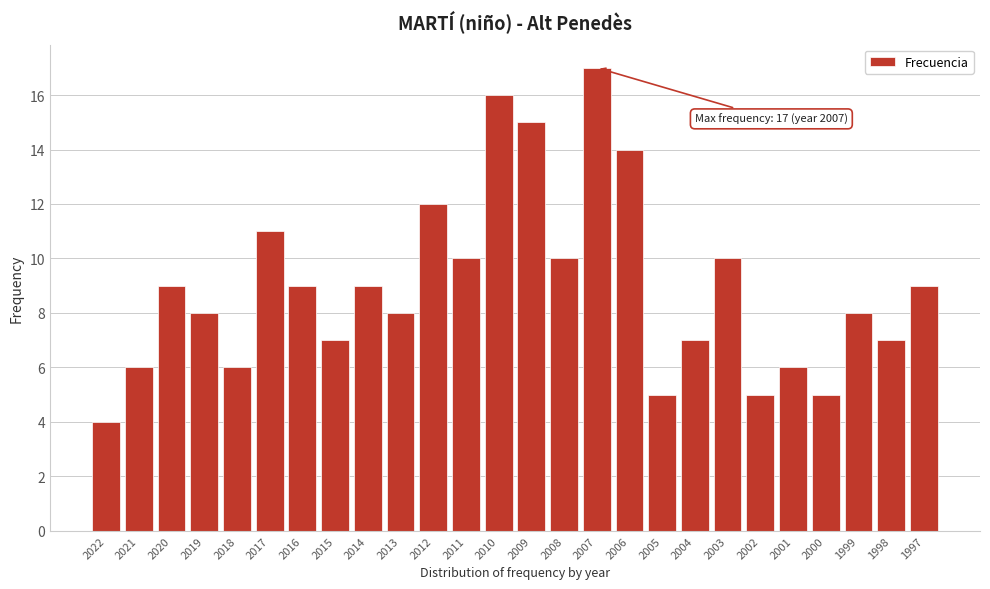

Reading left to right, what are all the values shown in this chart?

2022=4	2021=6	2020=9	2019=8	2018=6	2017=11	2016=9	2015=7	2014=9	2013=8	2012=12	2011=10	2010=16	2009=15	2008=10	2007=17	2006=14	2005=5	2004=7	2003=10	2002=5	2001=6	2000=5	1999=8	1998=7	1997=9